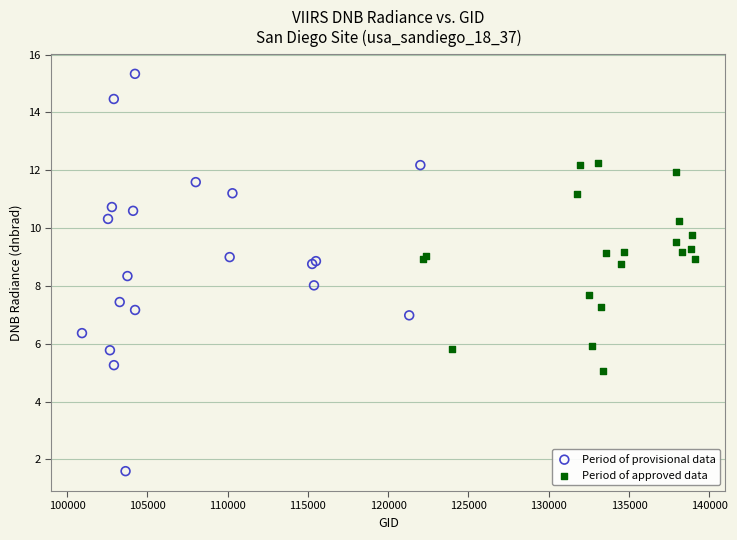

Which series has the widest spread of Y values?

Period of provisional data